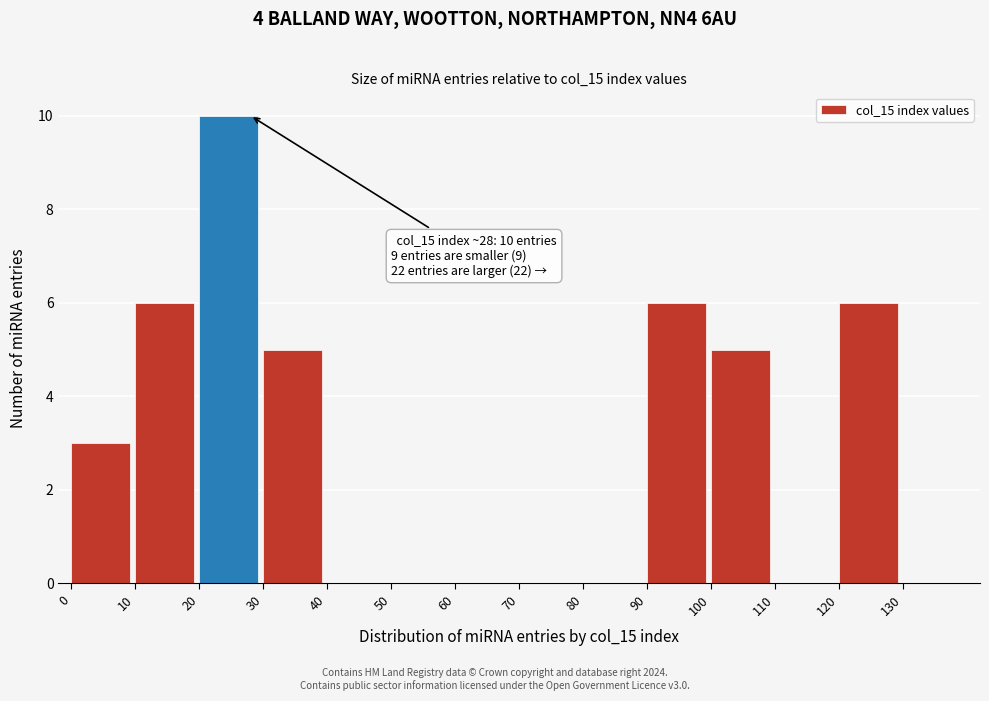

Over which range of the x-axis is the bar tallest?

20 to 30